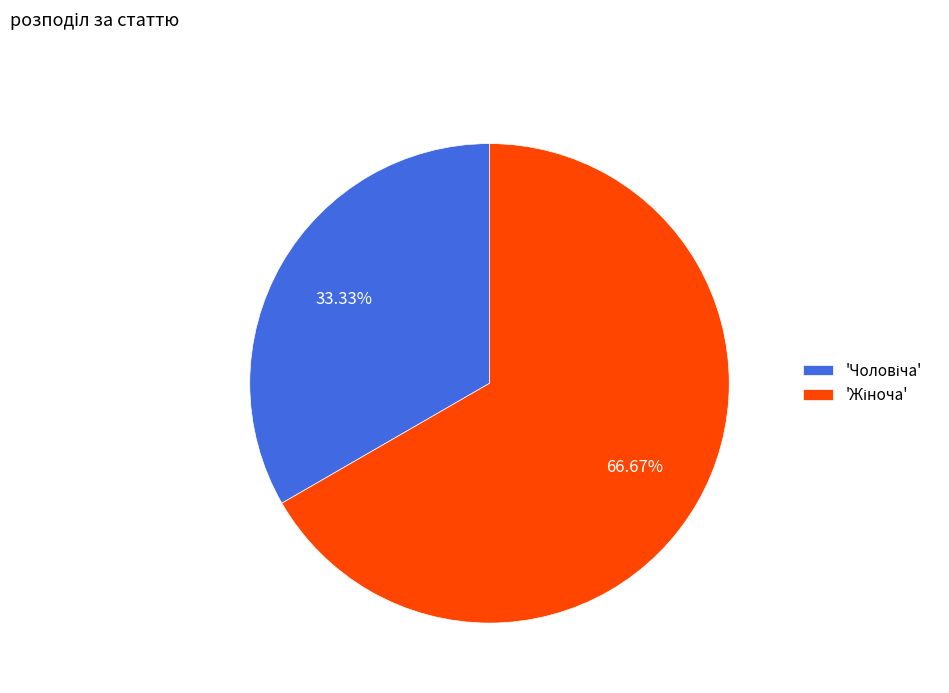

Is there a majority slice in this chart?

Yes